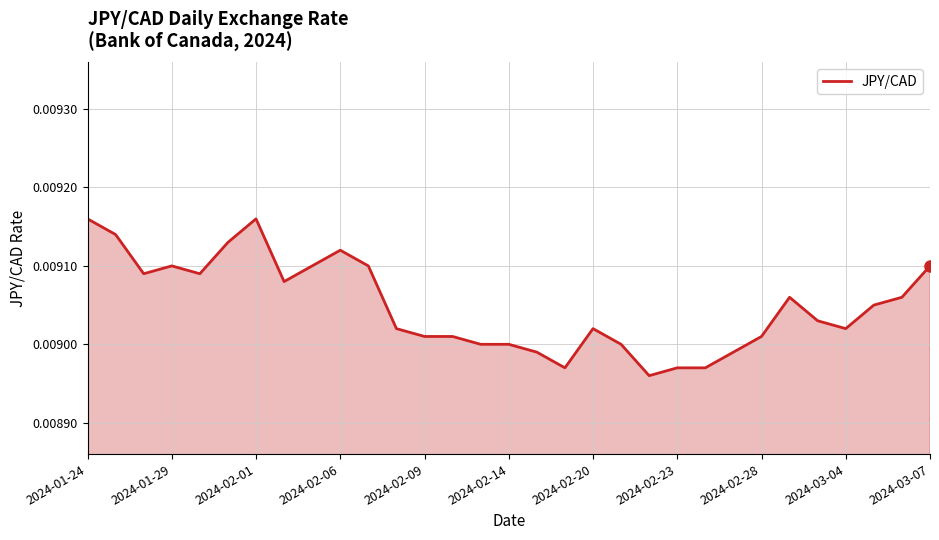

Between 2024-02-14 and 2024-02-01, which is larger?

2024-02-01